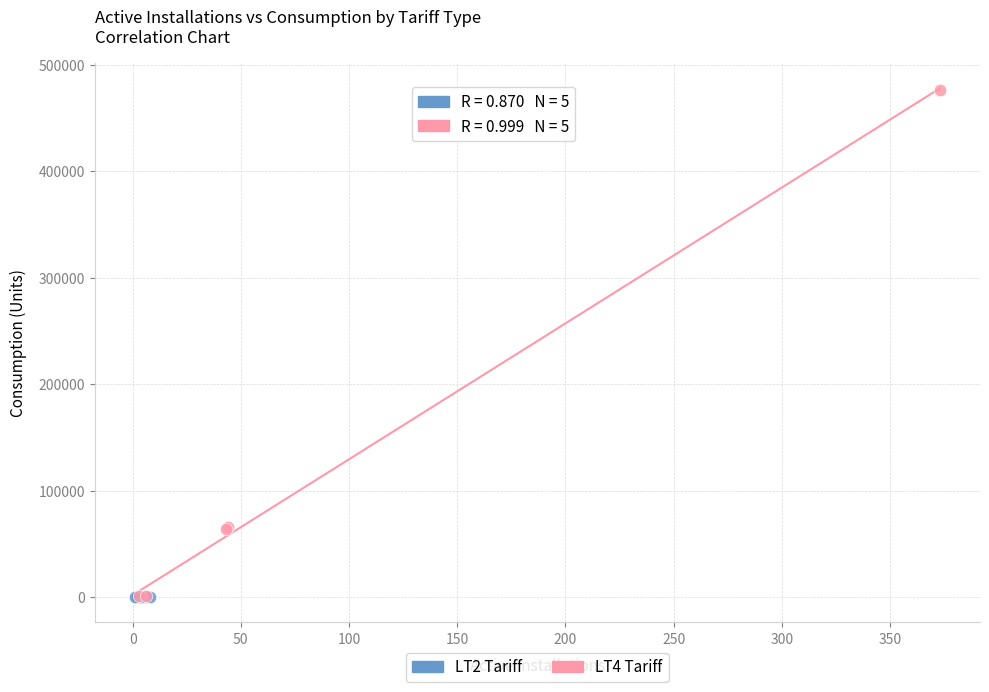

Which series has the widest spread of Y values?

LT4 Tariff